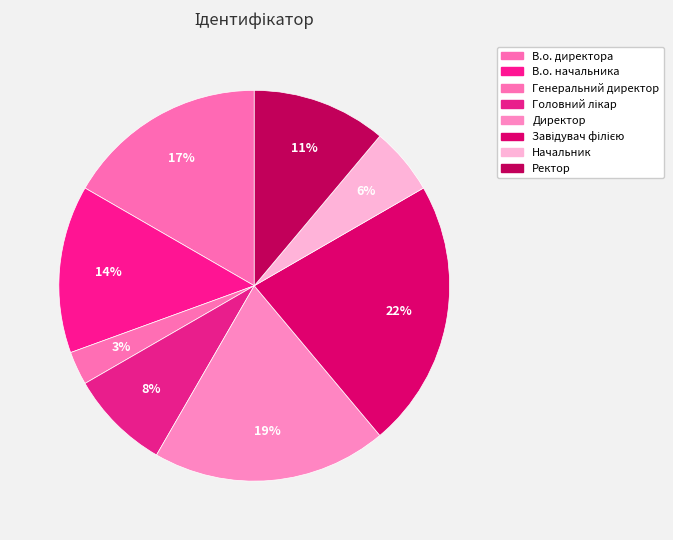

Count the number of slices in the pie.

8